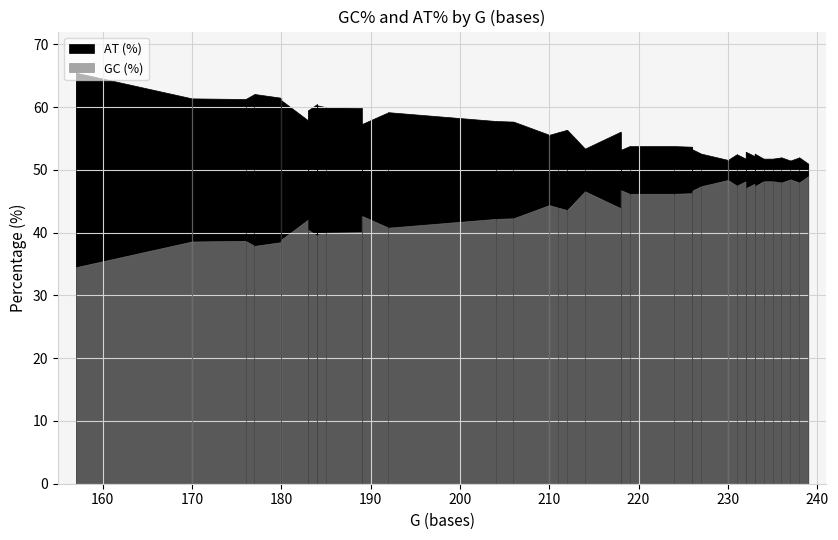

True or false: GC (%) and AT (%) intersect in this chart.

False